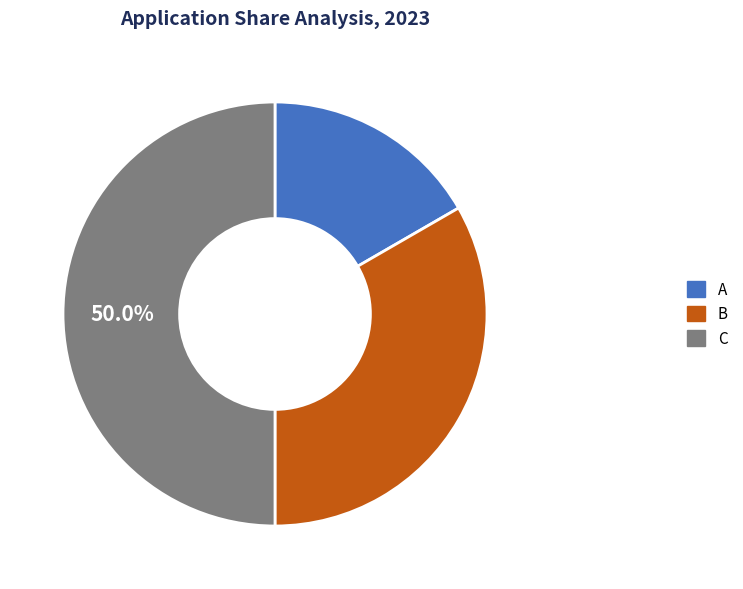

What percentage is NOT represented by C?

50.0%